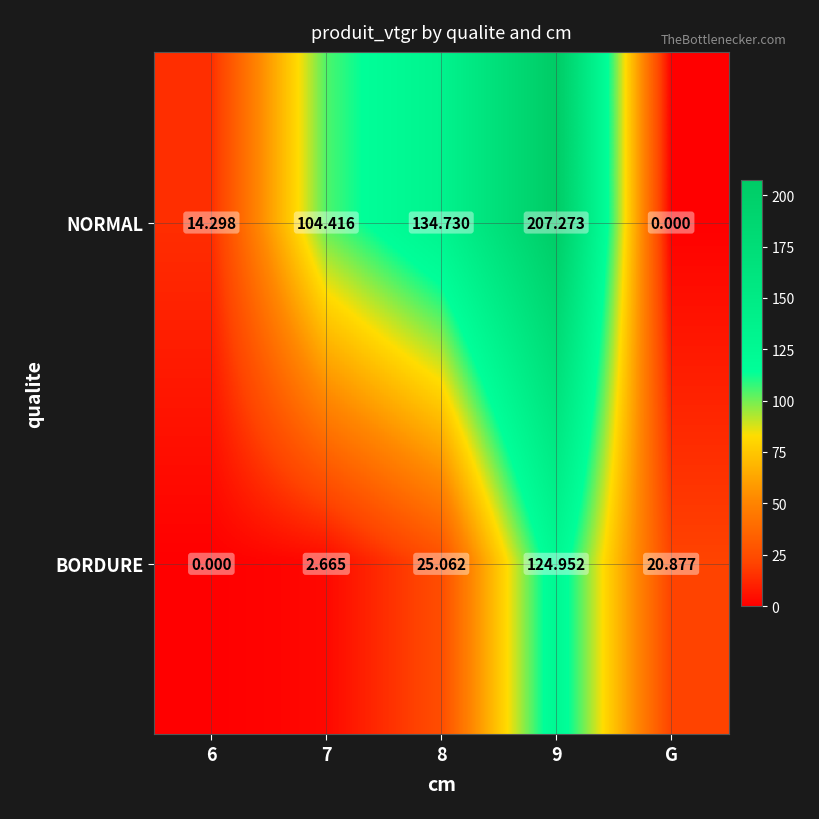

Which series changed the most between 7 and 8?

NORMAL